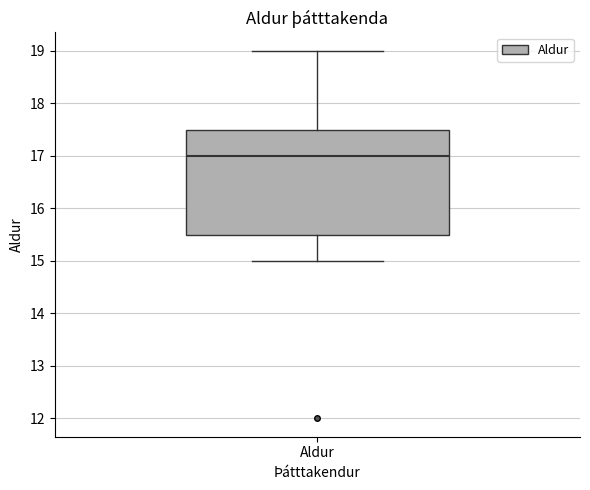

Read this box plot against the y-axis: the position of the median line, the range covered by the box, and the ends of both whiskers. The values are not printed on the chart, so give them approximately, as read against the axis.

median 17.0, box 15.5 to 17.5, whiskers 15.0 to 19.0